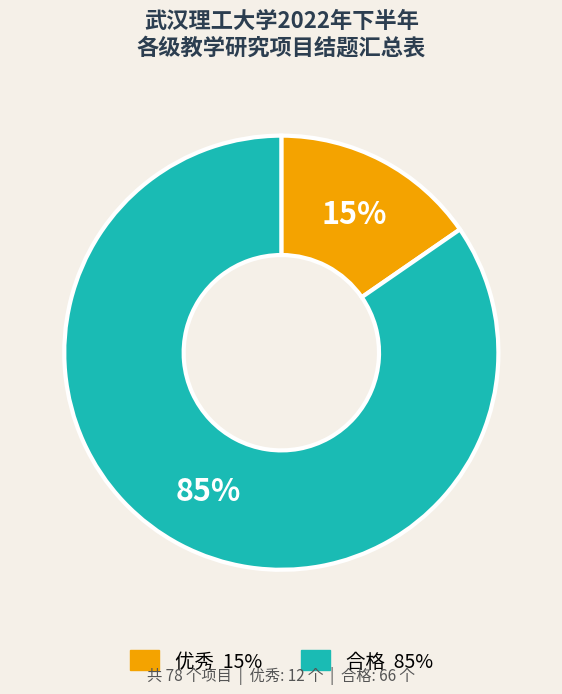

What percentage is the 优秀 slice, to the nearest percent?

15%